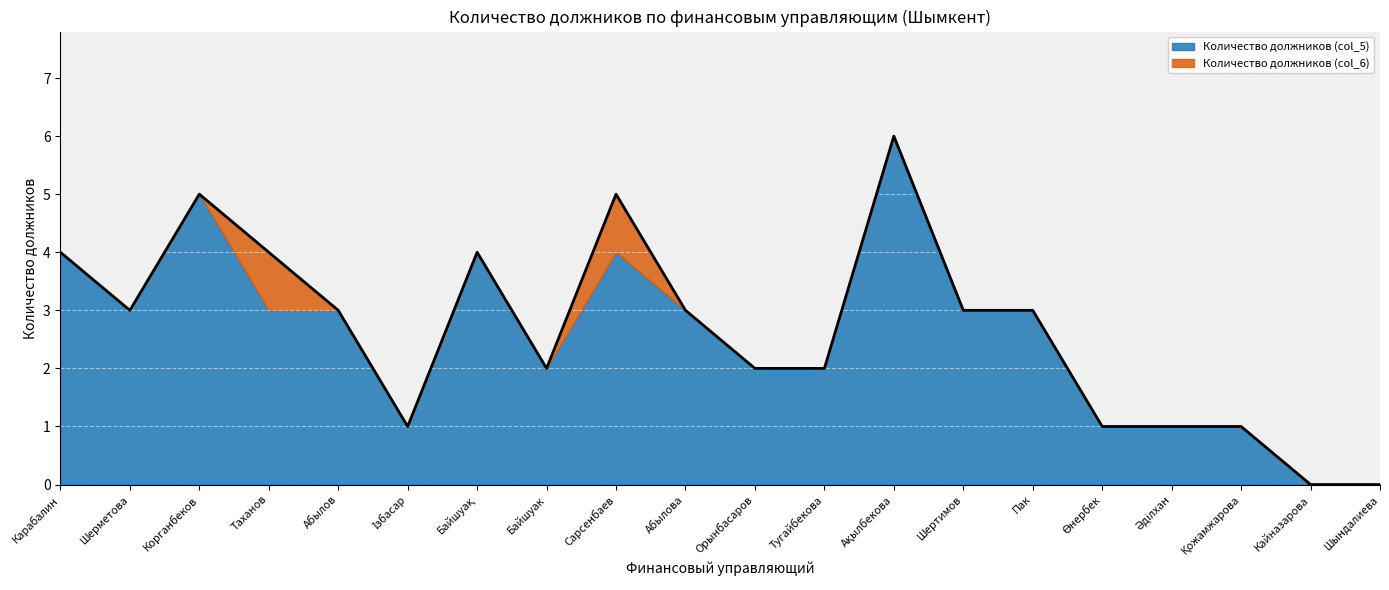

What is the total value across all series at Шертимов?

3